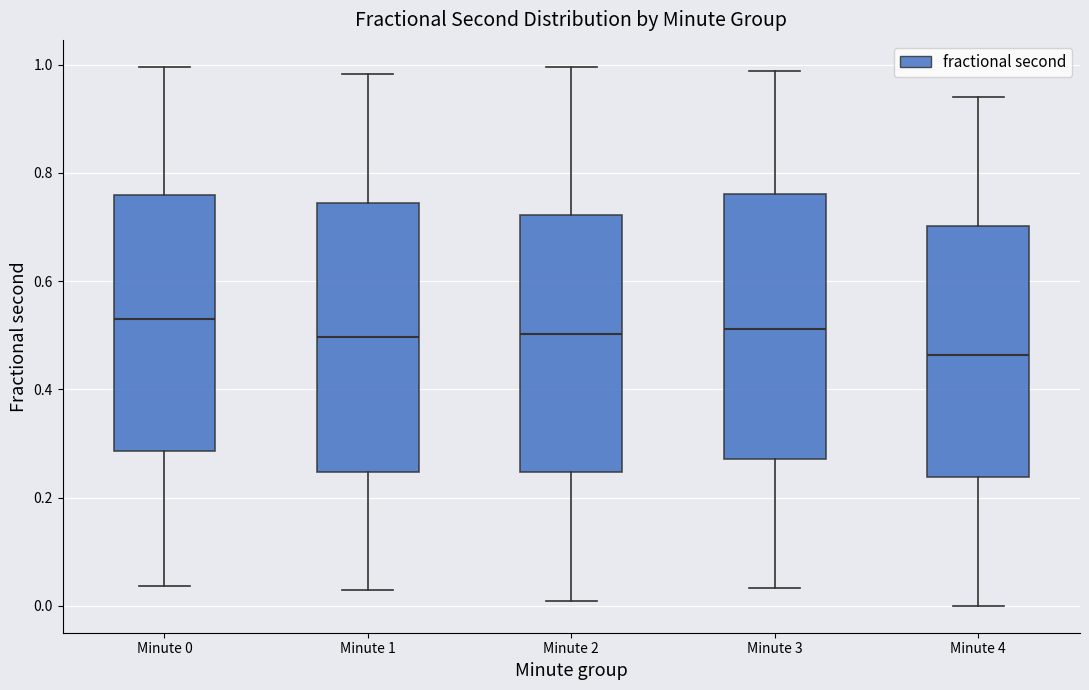

Reading left to right, transcribe this box plot: for each box, give where its median line is, the range the box spans, and where its two whiskers end, as read against the y-axis. The values are not printed on the chart, so give them approximately, as read against the axis.

Minute 0: median 0.54, box 0.28 to 0.76, whiskers 0.04 to 1.00
Minute 1: median 0.50, box 0.24 to 0.74, whiskers 0.02 to 0.98
Minute 2: median 0.50, box 0.24 to 0.72, whiskers 0.00 to 1.00
Minute 3: median 0.52, box 0.28 to 0.76, whiskers 0.04 to 0.98
Minute 4: median 0.46, box 0.24 to 0.70, whiskers 0.00 to 0.94